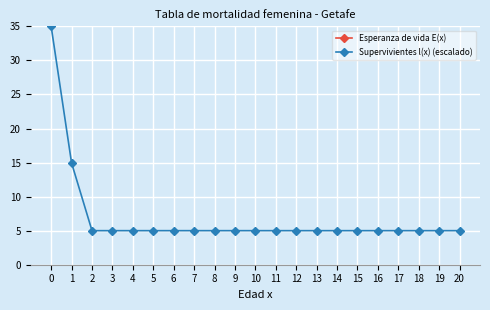

What is the sum of all Supervivientes l(x) (escalado) values?

144.9